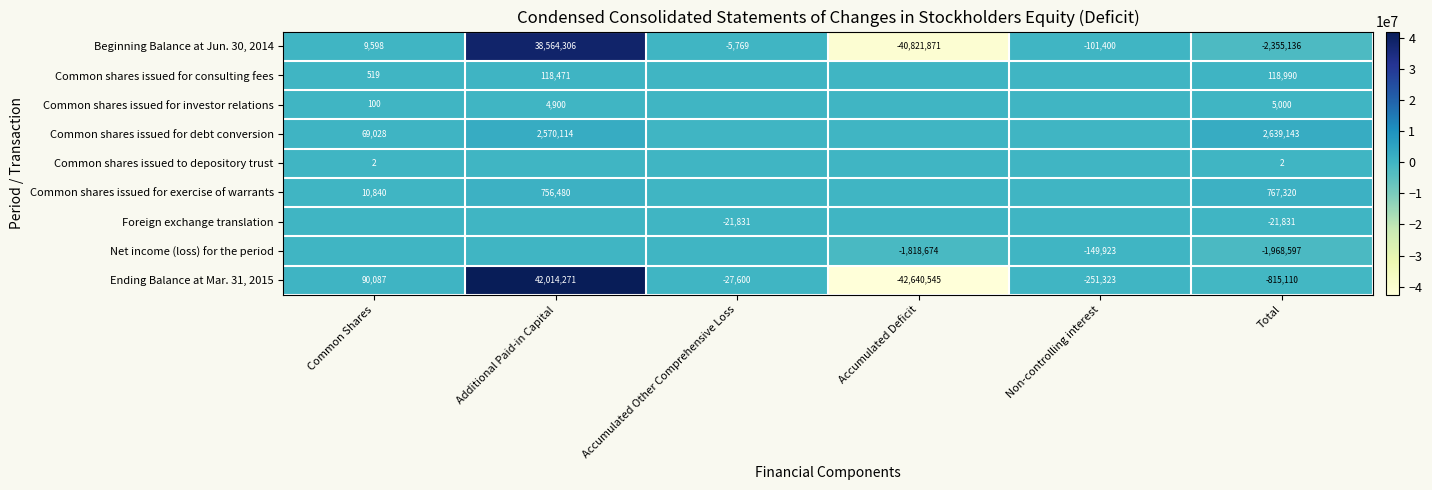

What is the spread (max minus min) of values at Total?

4994279